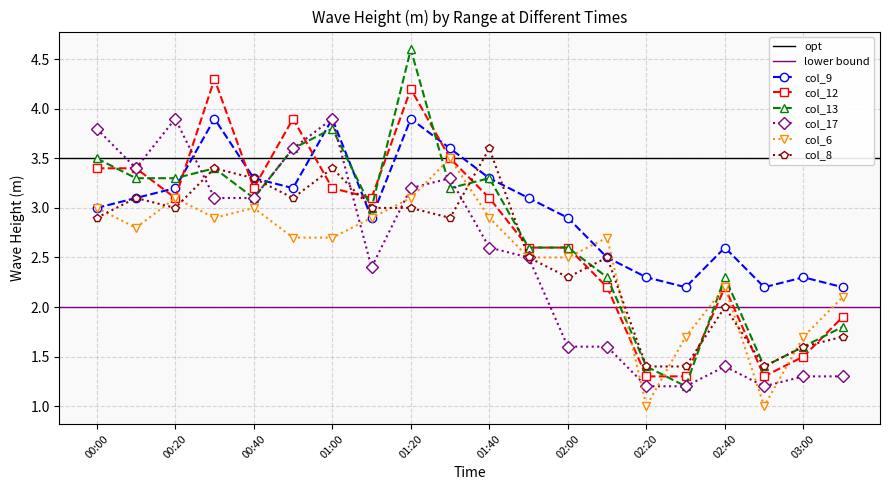

How many times do col_9 and col_8 cross each other?

4